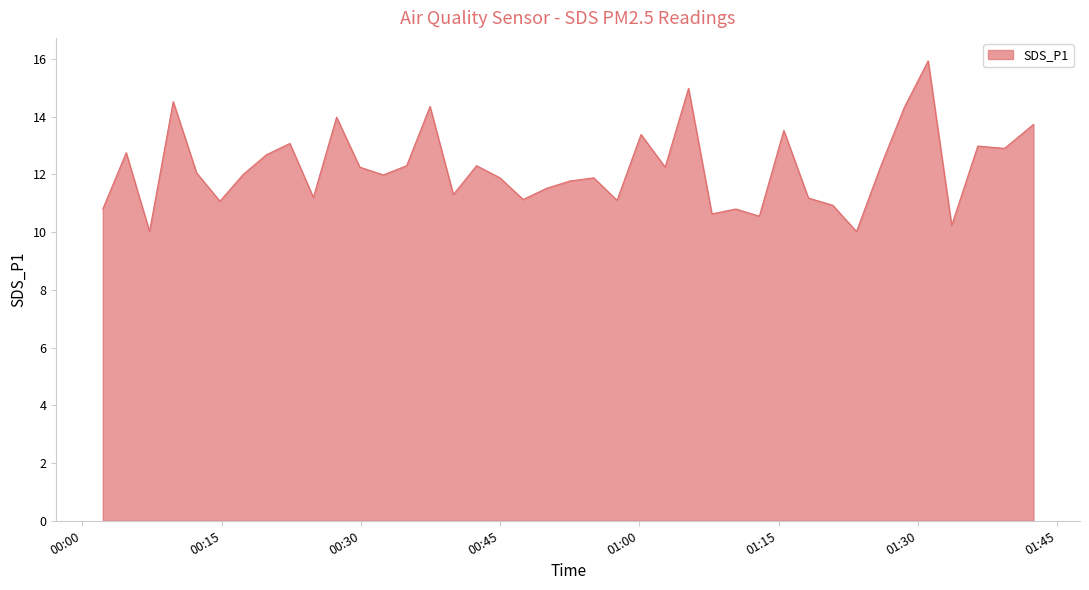

What is the minimum value shown in the chart?

10.0